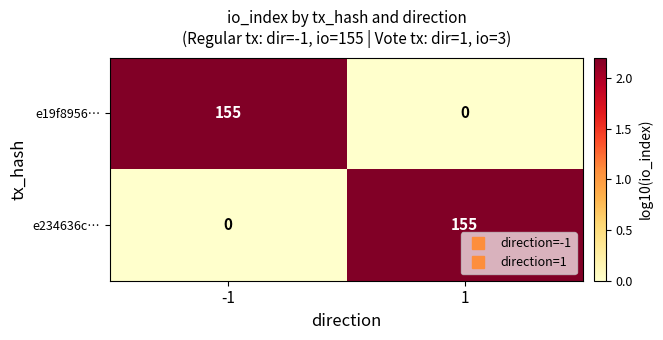

What is the greatest value displayed?

155